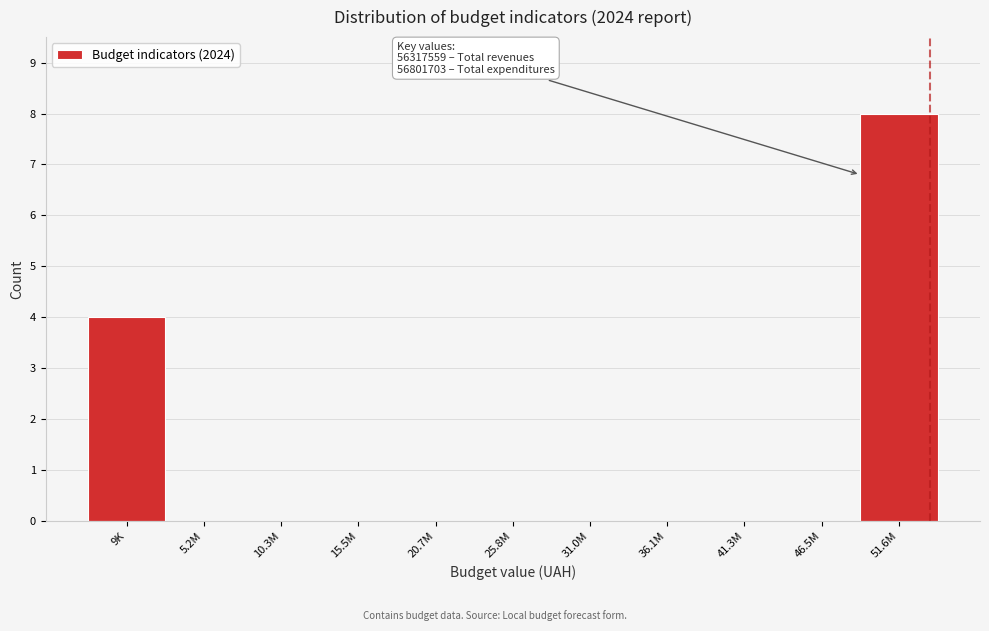

Reading left to right, list all the values displayed in this chart.

9K=4	5.2M=0	10.3M=0	15.5M=0	20.7M=0	25.8M=0	31.0M=0	36.1M=0	41.3M=0	46.5M=0	51.6M=8